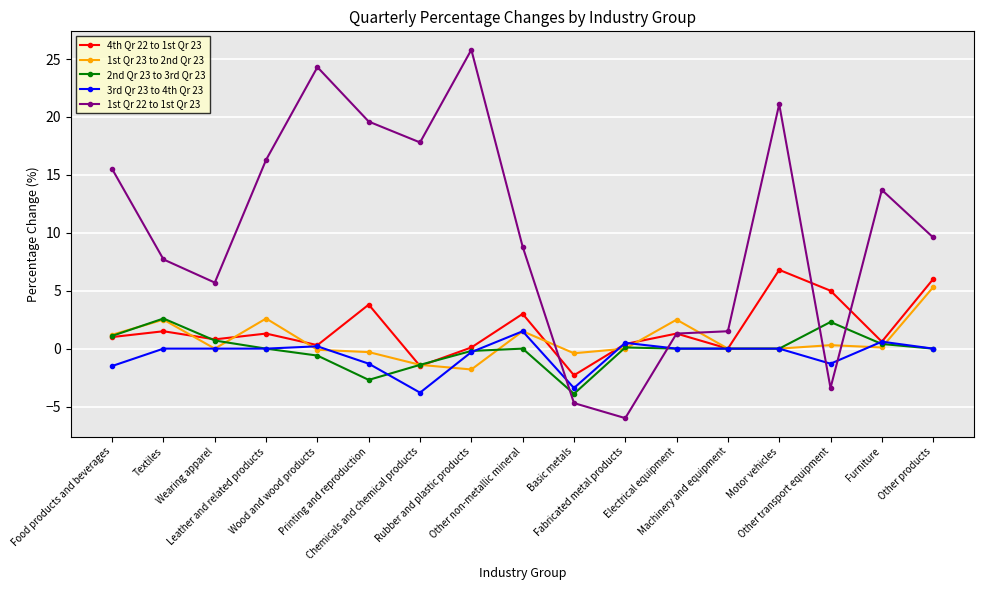

True or false: 3rd Qr 23 to 4th Qr 23 and 1st Qr 22 to 1st Qr 23 intersect in this chart.

True